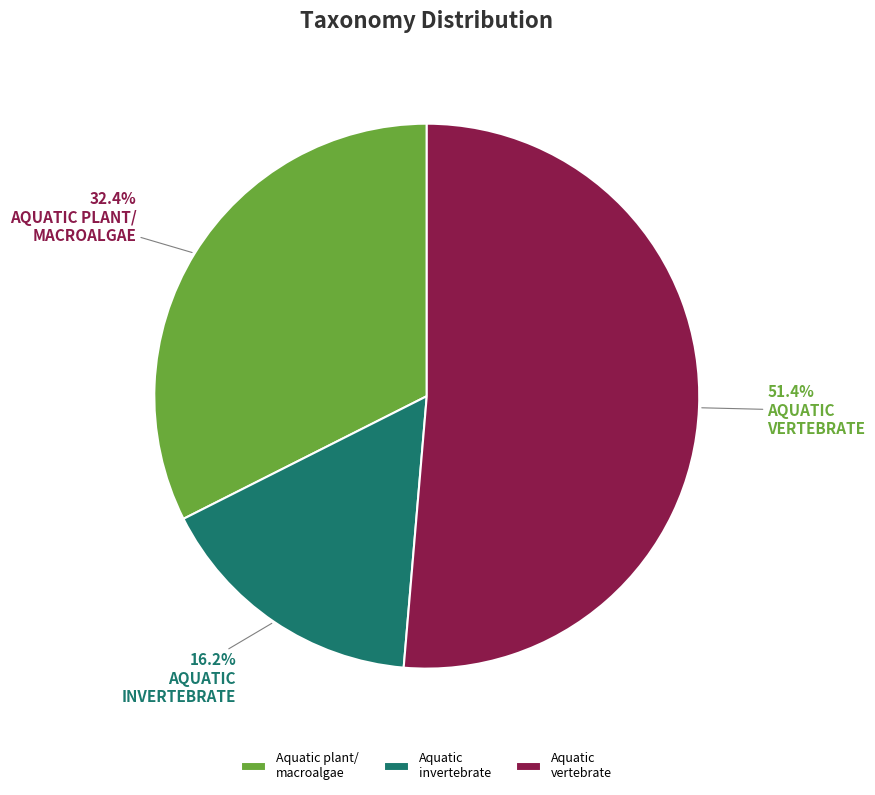

Rank the categories by value from highest to lowest.

Aquatic vertebrate, Aquatic plant/ macroalgae, Aquatic invertebrate